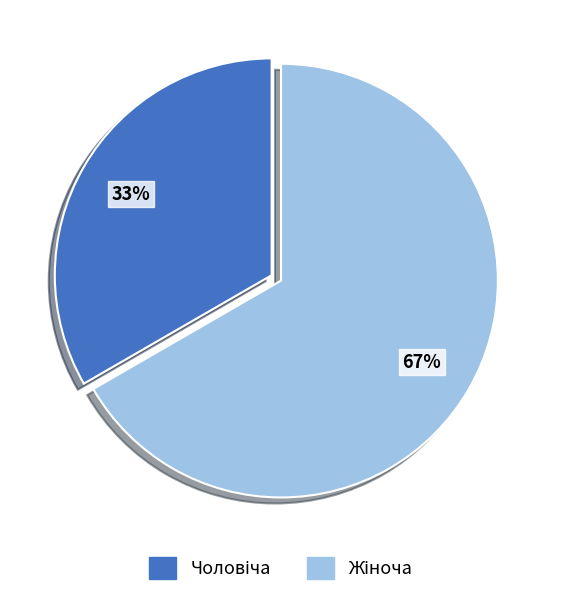

Is there any slice that represents more than half of the pie?

Yes